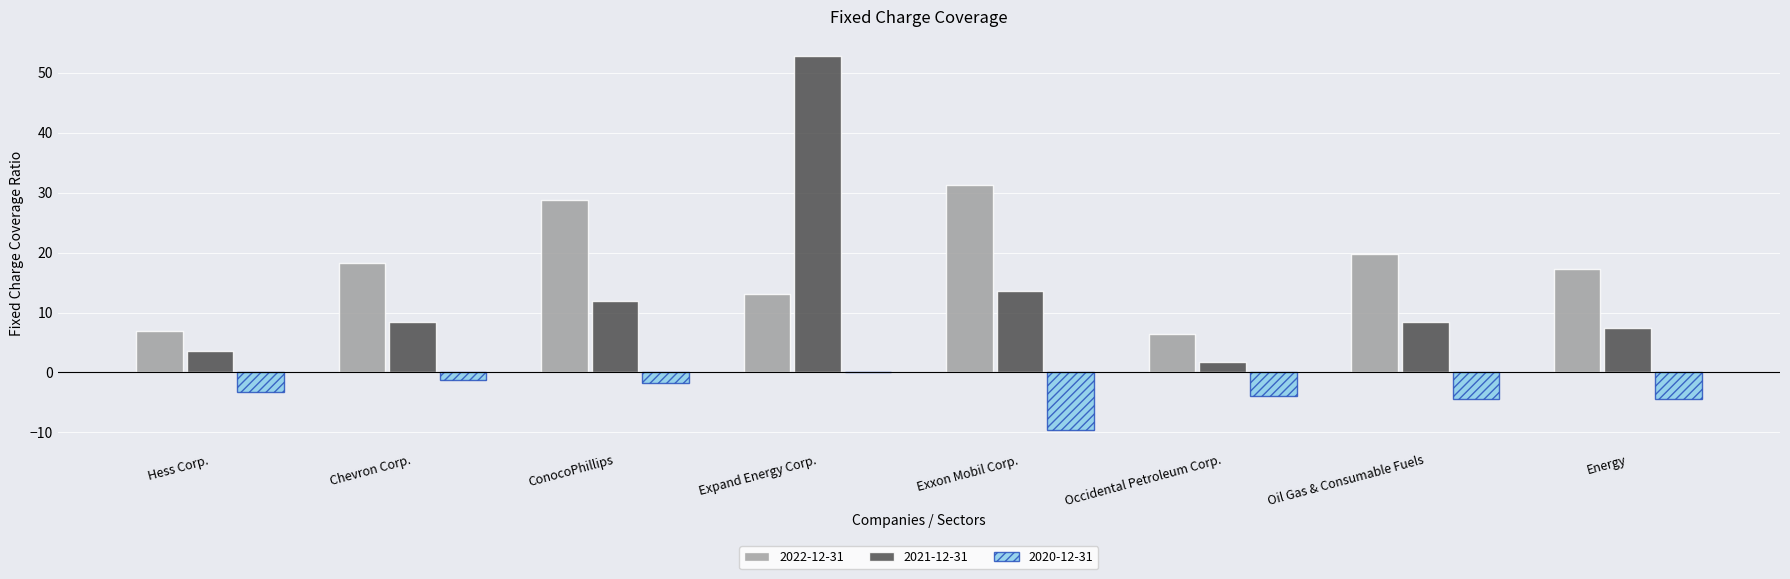

True or false: 2020-12-31 has a value of -9.7 at Exxon Mobil Corp..

True